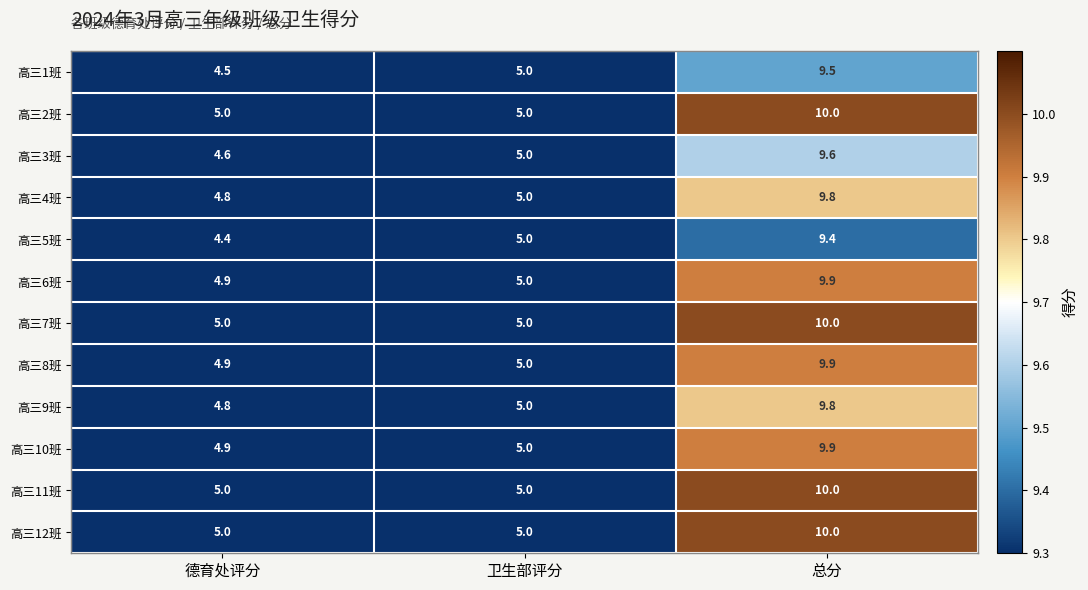

At how many categories does at least one series exceed 7?

1